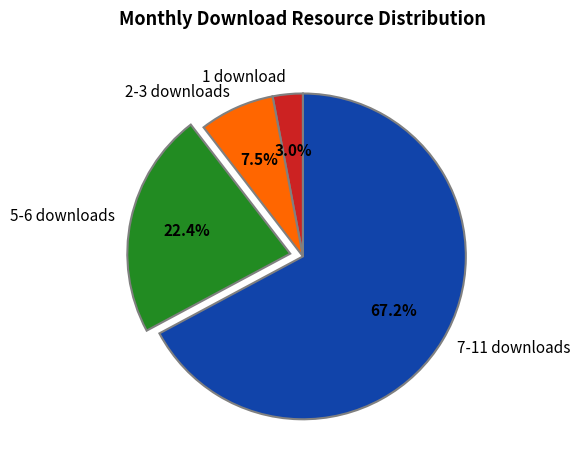

What is the largest slice in the pie chart?

7-11 downloads